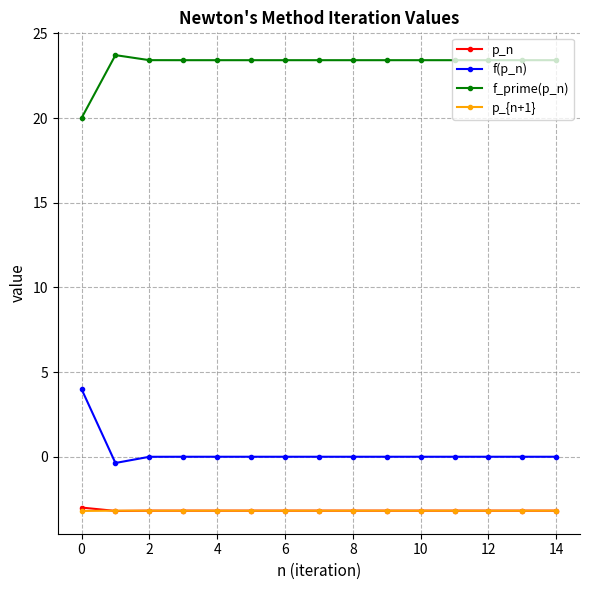

True or false: f(p_n) and p_n intersect in this chart.

False